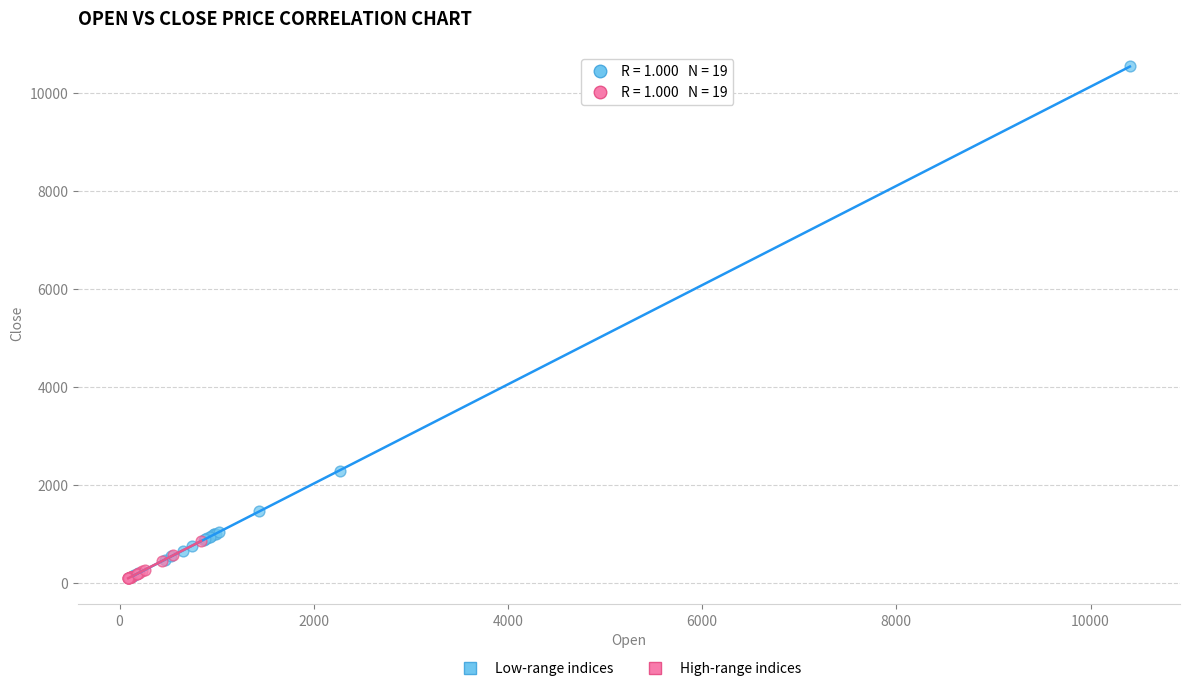

Which series has the widest spread of Y values?

Low-range indices